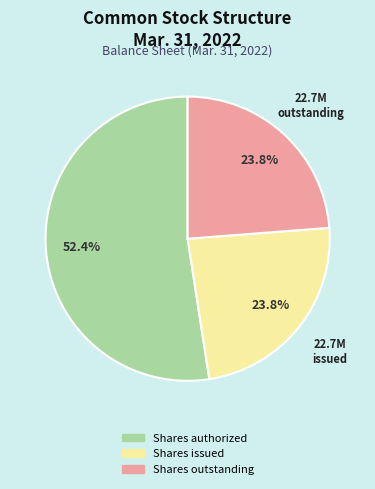

Is there any slice that represents more than half of the pie?

Yes